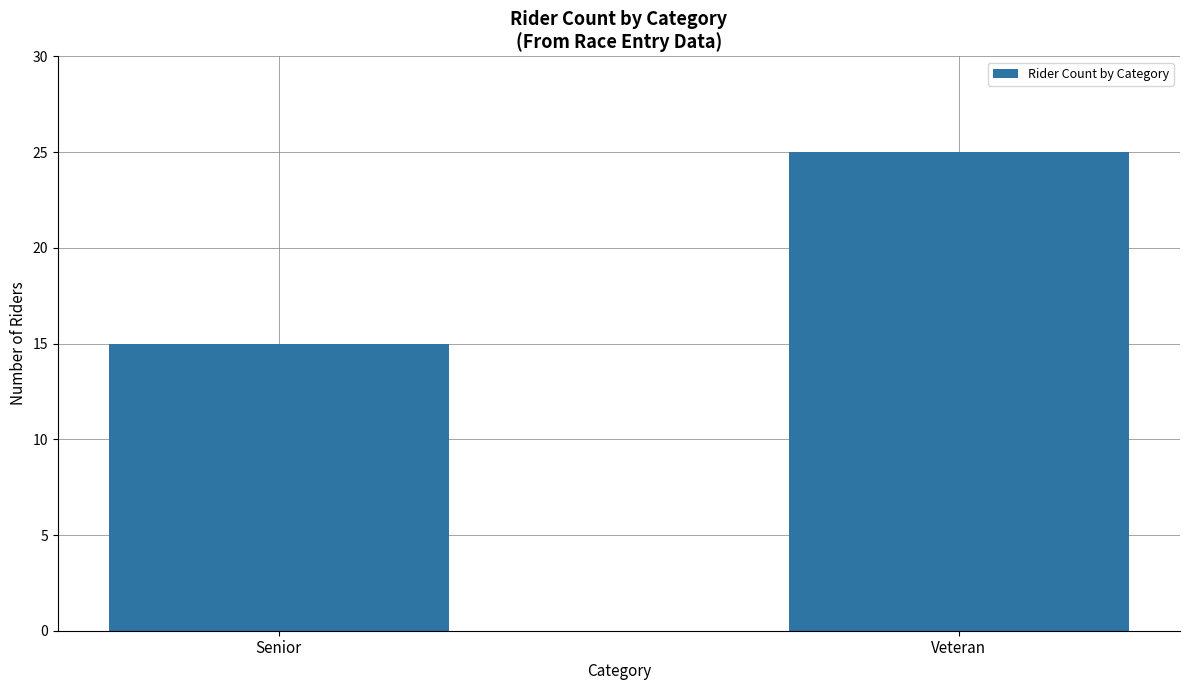

What is the difference between the values at Senior and Veteran?

10